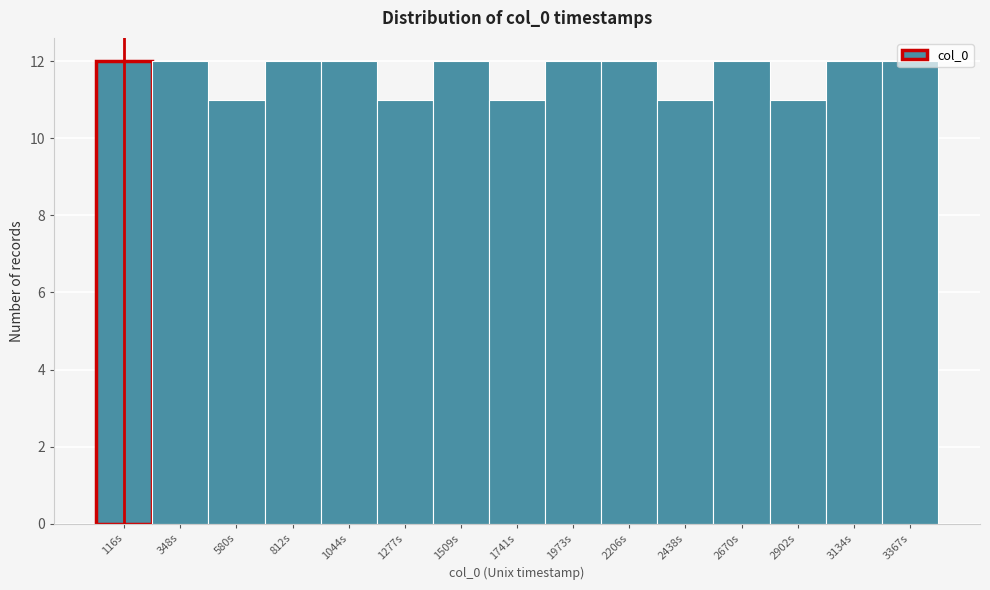

Reading left to right, transcribe this chart: for each bar, give the range it covers on the x-axis and its height. Neither the bar edges nor the heights are printed on the chart, so give them approximately, as read against the axes.

0 to 250: 12
250 to 450: 12
450 to 700: 11
700 to 950: 12
950 to 1150: 12
1150 to 1400: 11
1400 to 1650: 12
1650 to 1850: 11
1850 to 2100: 12
2100 to 2300: 12
2300 to 2550: 11
2550 to 2800: 12
2800 to 3000: 11
3000 to 3250: 12
3250 to 3500: 12